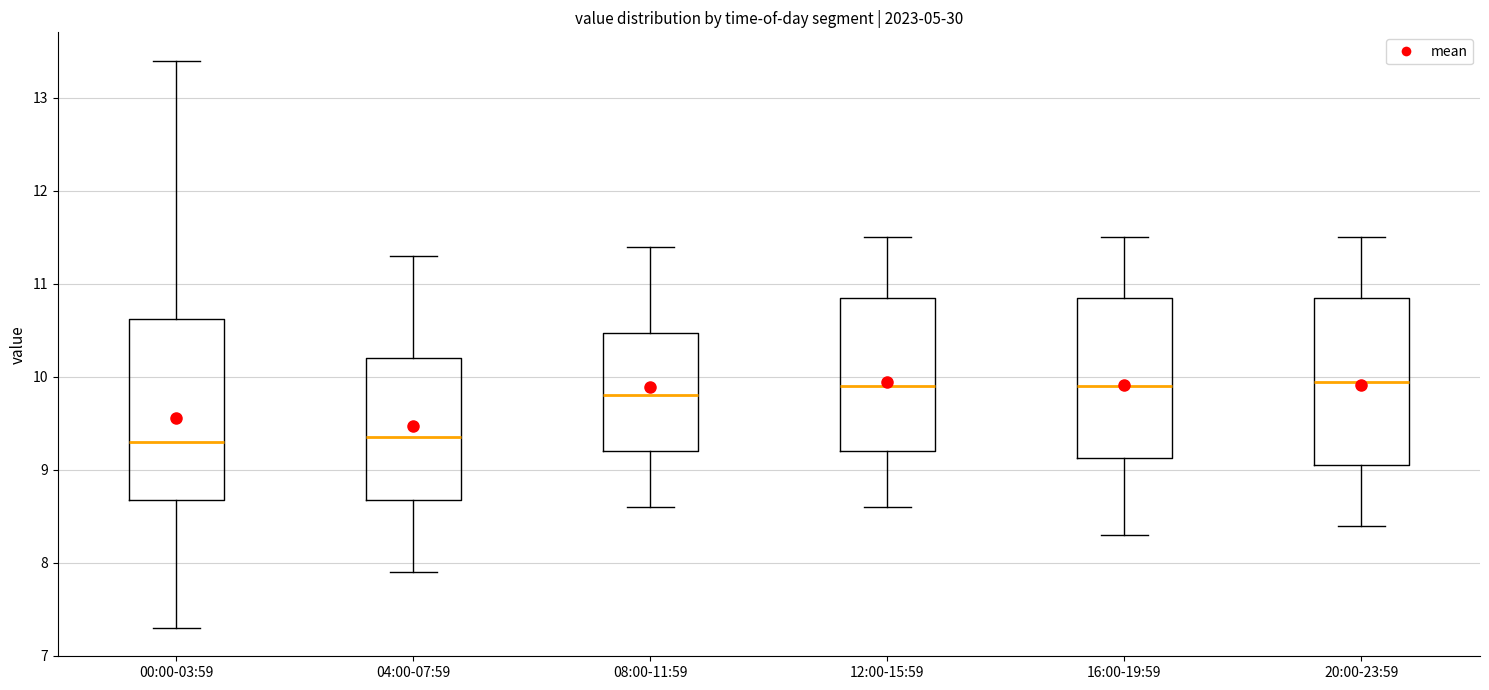

Reading left to right, read every box against the y-axis: the position of its median line, the range the box covers, and the ends of its whiskers. The values are not printed on the chart, so give them approximately, as read against the axis.

00:00-03:59: median 9.3, box 8.7 to 10.6, whiskers 7.3 to 13.4
04:00-07:59: median 9.4, box 8.7 to 10.2, whiskers 7.9 to 11.3
08:00-11:59: median 9.8, box 9.2 to 10.5, whiskers 8.6 to 11.4
12:00-15:59: median 9.9, box 9.2 to 10.9, whiskers 8.6 to 11.5
16:00-19:59: median 9.9, box 9.1 to 10.9, whiskers 8.3 to 11.5
20:00-23:59: median 10.0, box 9.1 to 10.9, whiskers 8.4 to 11.5